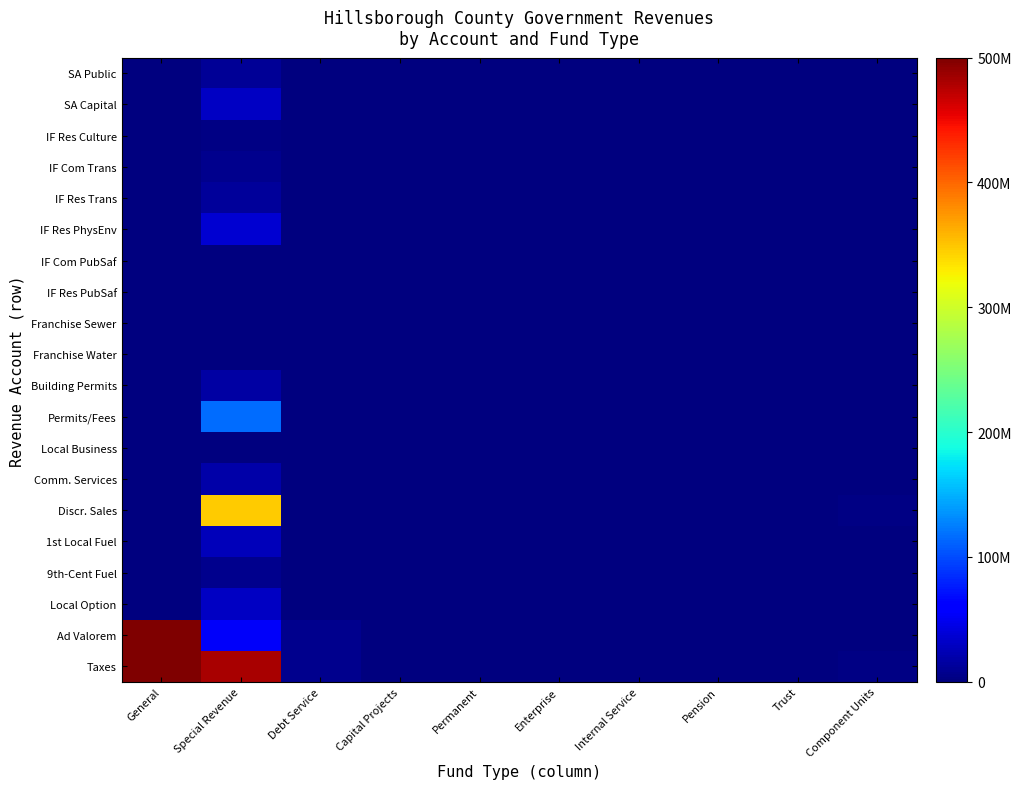

Reading right to left, extract all data points from this chart.

Taxes: Component Units=2475765	Trust=0	Pension=0	Internal Service=0	Enterprise=0	Permanent=0	Capital Projects=0	Debt Service=7597315	Special Revenue=481951094	General=835475471
Ad Valorem: Component Units=0	Trust=0	Pension=0	Internal Service=0	Enterprise=0	Permanent=0	Capital Projects=0	Debt Service=7597315	Special Revenue=53539762	General=833934111
Local Option: Component Units=0	Trust=0	Pension=0	Internal Service=0	Enterprise=0	Permanent=0	Capital Projects=0	Debt Service=0	Special Revenue=29377109	General=0
9th-Cent Fuel: Component Units=0	Trust=0	Pension=0	Internal Service=0	Enterprise=0	Permanent=0	Capital Projects=0	Debt Service=0	Special Revenue=6907188	General=0
1st Local Fuel: Component Units=0	Trust=0	Pension=0	Internal Service=0	Enterprise=0	Permanent=0	Capital Projects=0	Debt Service=0	Special Revenue=26224060	General=0
Discr. Sales: Component Units=2475765	Trust=0	Pension=0	Internal Service=0	Enterprise=0	Permanent=0	Capital Projects=0	Debt Service=0	Special Revenue=346765908	General=0
Comm. Services: Component Units=0	Trust=0	Pension=0	Internal Service=0	Enterprise=0	Permanent=0	Capital Projects=0	Debt Service=0	Special Revenue=19024887	General=0
Local Business: Component Units=0	Trust=0	Pension=0	Internal Service=0	Enterprise=0	Permanent=0	Capital Projects=0	Debt Service=0	Special Revenue=112180	General=1541360
Permits/Fees: Component Units=0	Trust=0	Pension=0	Internal Service=0	Enterprise=84903	Permanent=0	Capital Projects=0	Debt Service=0	Special Revenue=115688253	General=622782
Building Permits: Component Units=0	Trust=0	Pension=0	Internal Service=0	Enterprise=0	Permanent=0	Capital Projects=0	Debt Service=0	Special Revenue=16110347	General=0
Franchise Water: Component Units=0	Trust=0	Pension=0	Internal Service=0	Enterprise=0	Permanent=0	Capital Projects=0	Debt Service=0	Special Revenue=0	General=3143
Franchise Sewer: Component Units=0	Trust=0	Pension=0	Internal Service=0	Enterprise=0	Permanent=0	Capital Projects=0	Debt Service=0	Special Revenue=0	General=7356
IF Res PubSaf: Component Units=0	Trust=0	Pension=0	Internal Service=0	Enterprise=0	Permanent=0	Capital Projects=0	Debt Service=0	Special Revenue=1484725	General=0
IF Com PubSaf: Component Units=0	Trust=0	Pension=0	Internal Service=0	Enterprise=0	Permanent=0	Capital Projects=0	Debt Service=0	Special Revenue=95202	General=0
IF Res PhysEnv: Component Units=0	Trust=0	Pension=0	Internal Service=0	Enterprise=0	Permanent=0	Capital Projects=0	Debt Service=0	Special Revenue=36048299	General=0
IF Res Trans: Component Units=0	Trust=0	Pension=0	Internal Service=0	Enterprise=0	Permanent=0	Capital Projects=0	Debt Service=0	Special Revenue=13097533	General=0
IF Com Trans: Component Units=0	Trust=0	Pension=0	Internal Service=0	Enterprise=0	Permanent=0	Capital Projects=0	Debt Service=0	Special Revenue=6715745	General=0
IF Res Culture: Component Units=0	Trust=0	Pension=0	Internal Service=0	Enterprise=0	Permanent=0	Capital Projects=0	Debt Service=0	Special Revenue=2465002	General=0
SA Capital: Component Units=0	Trust=0	Pension=0	Internal Service=0	Enterprise=84903	Permanent=0	Capital Projects=0	Debt Service=0	Special Revenue=29322370	General=0
SA Public: Component Units=0	Trust=0	Pension=0	Internal Service=0	Enterprise=0	Permanent=0	Capital Projects=0	Debt Service=0	Special Revenue=9809836	General=0